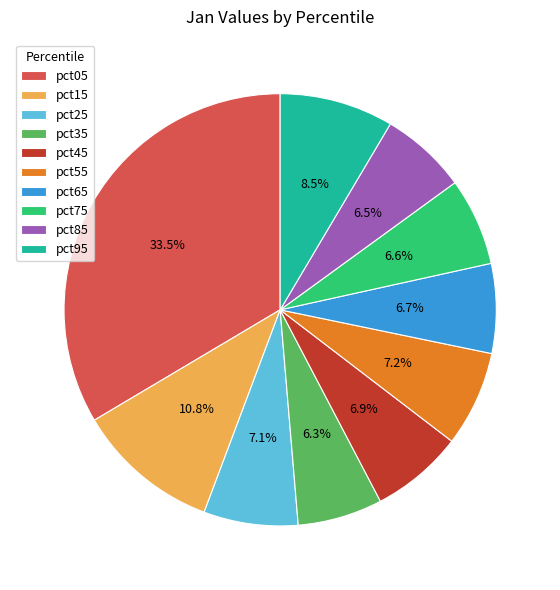

Which has a higher value, pct55 or pct15?

pct15